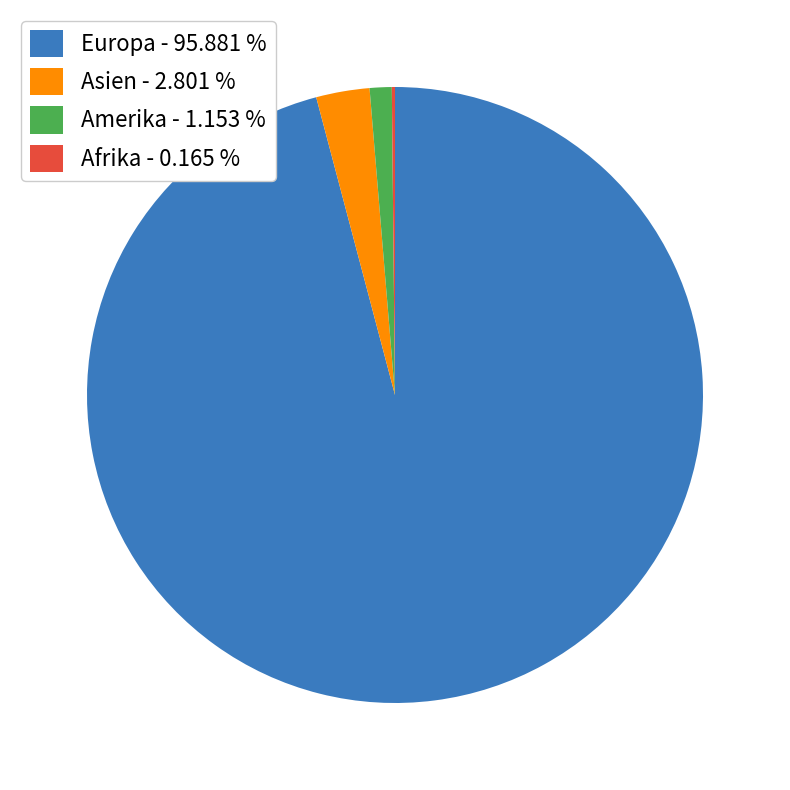

Combined, do Asien - 2.801 % and Europa - 95.881 % account for over 50%?

Yes